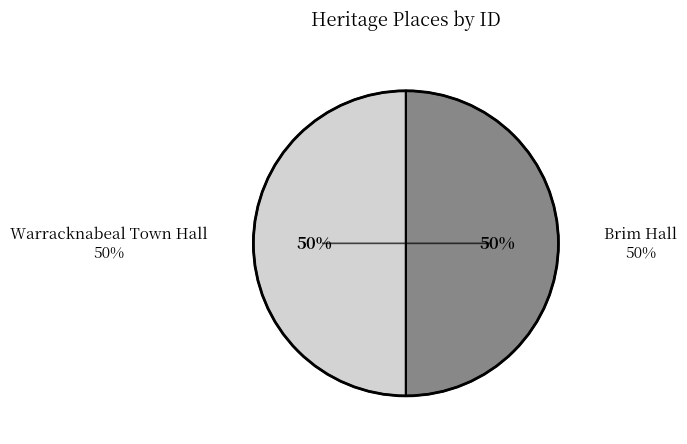

What is the total percentage of Warracknabeal Town Hall and Brim Hall?

100.0%